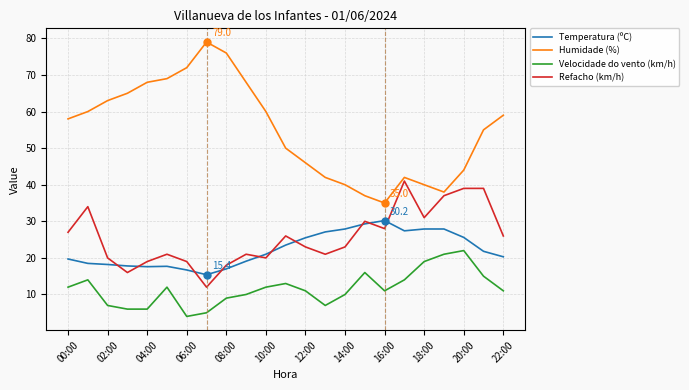

Which series has the largest total across all categories?

Humidade (%)